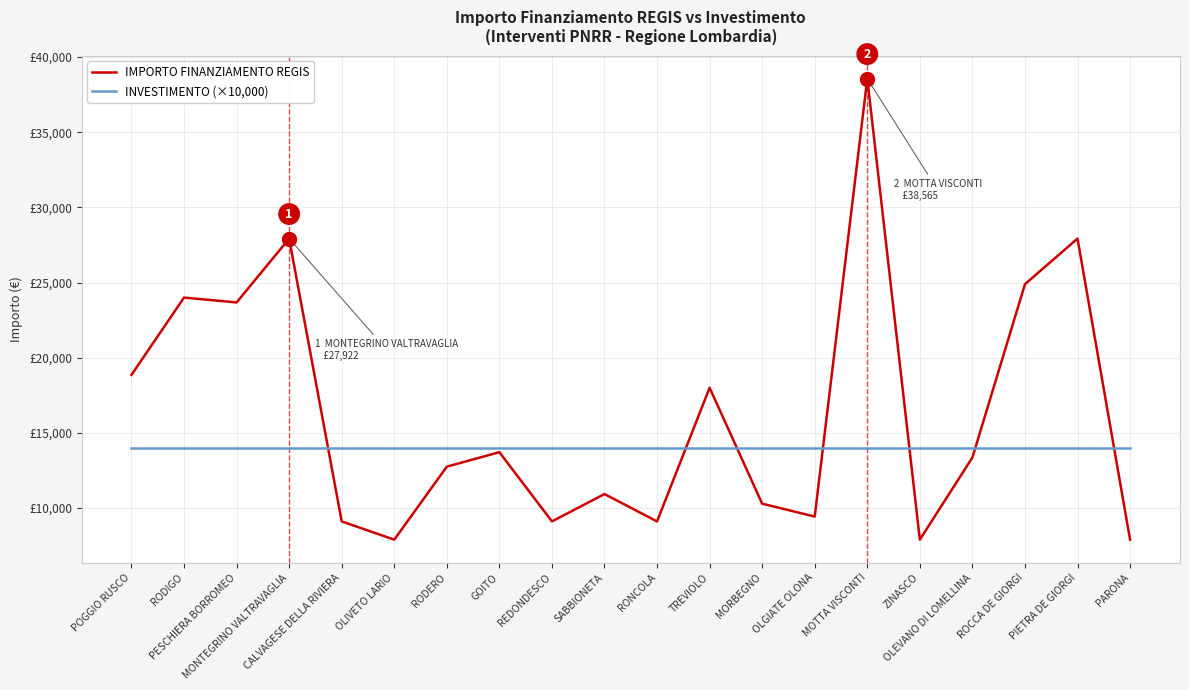

What is the sum of the INVESTIMENTO (×10,000) values at TREVIOLO and RODERO?

28000